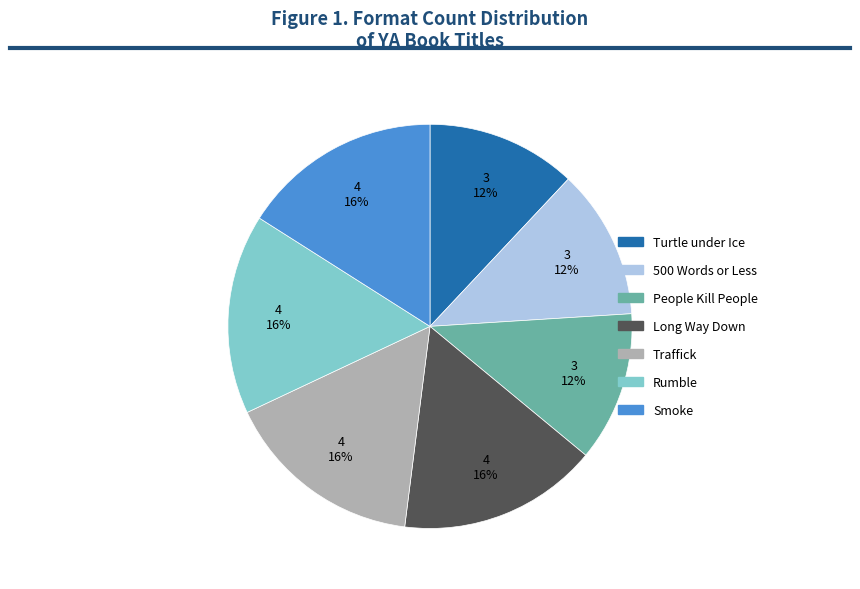

True or false: Rumble accounts for 16% of the total.

True